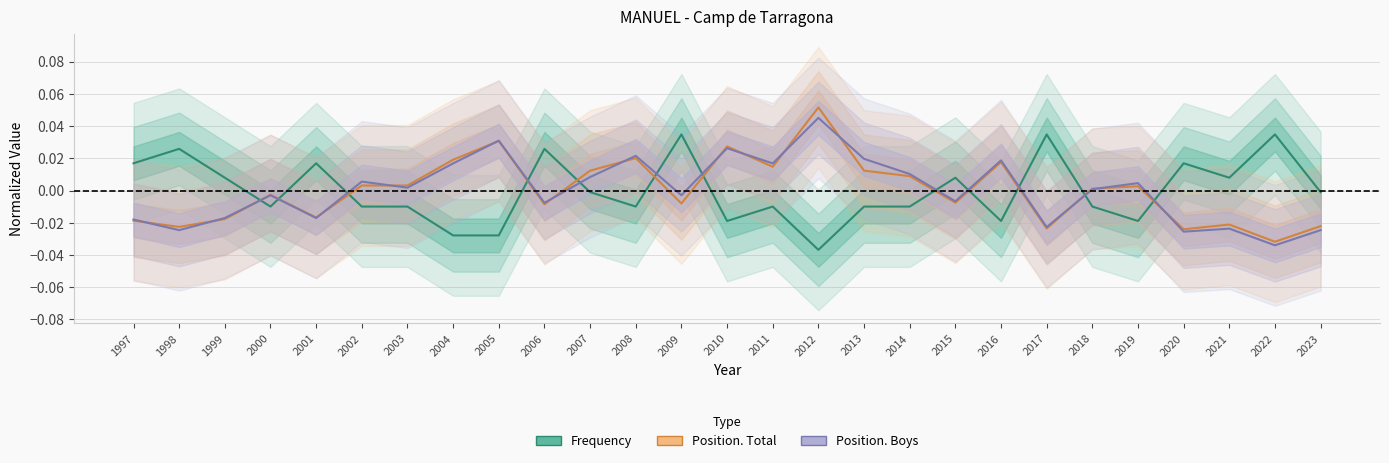

Is it true that Position. Total equals -0.0 at 2017?

True